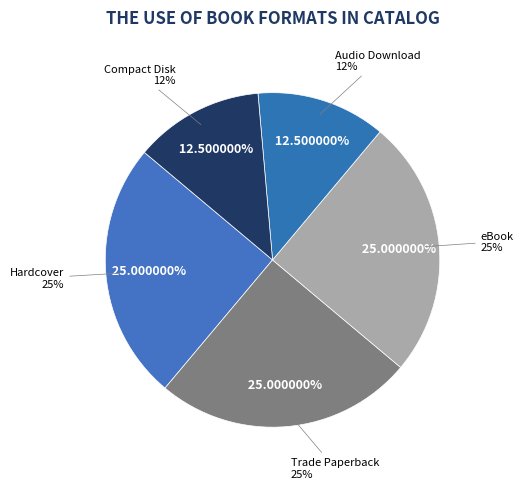

To the nearest percent, what percentage of the pie is Audio Download?

12%